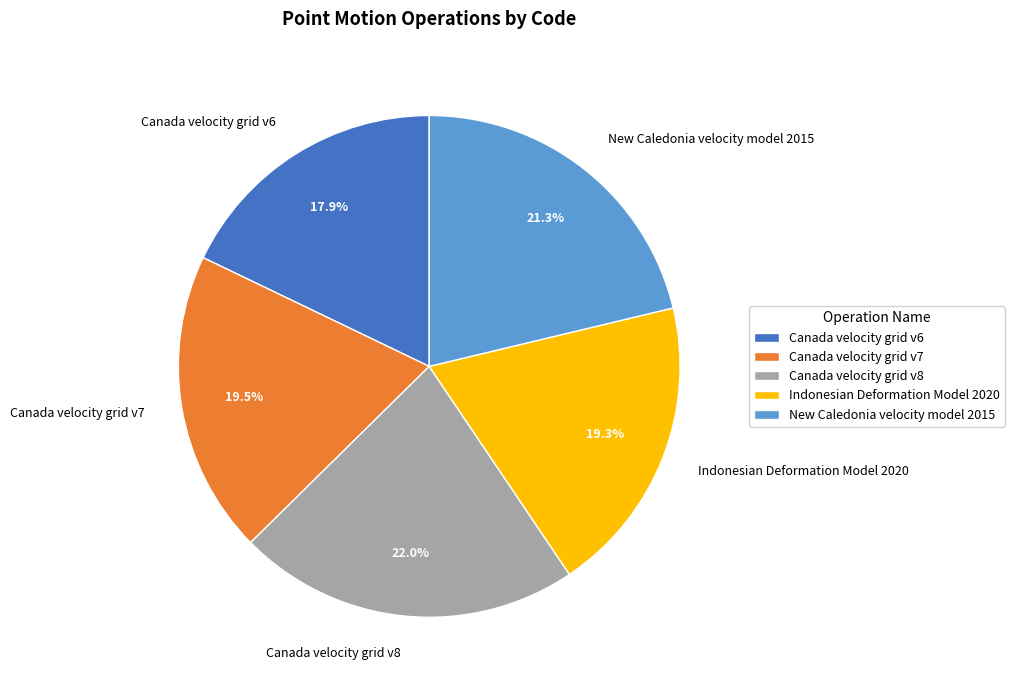

To the nearest percent, what is the combined percentage of Indonesian Deformation Model 2020 and Canada velocity grid v7?

39%